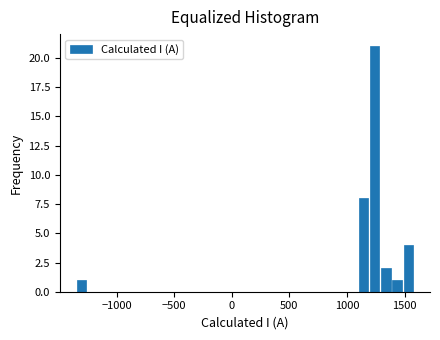

Read against the x-axis, roughly where is the centre of the tallest bar?

1250